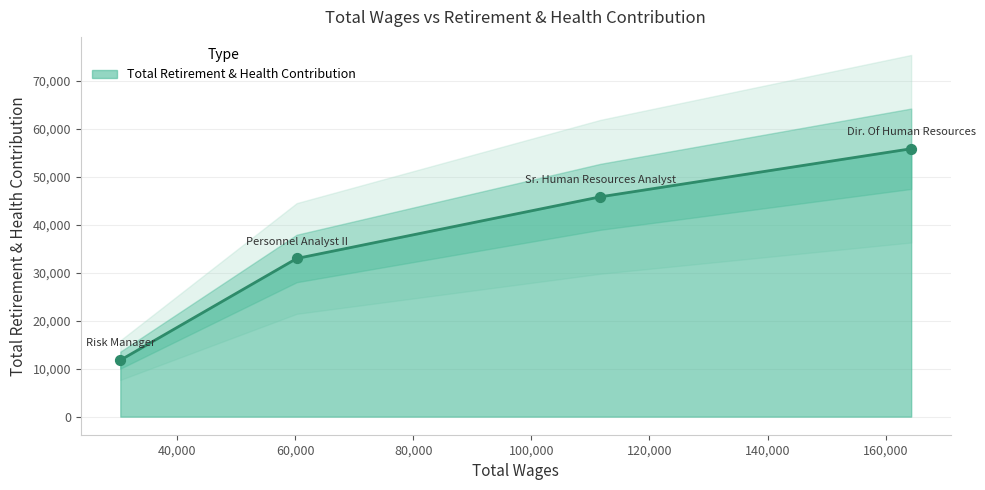

What is the ratio of the value at Personnel Analyst II to the value at Risk Manager?

2.8